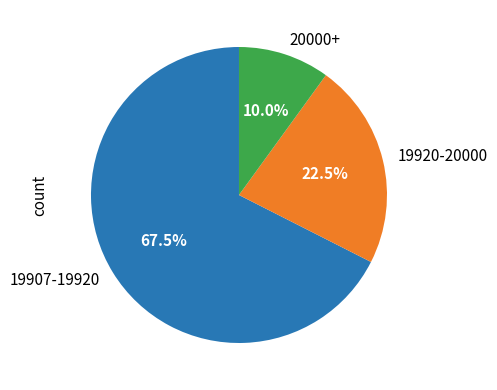

To the nearest percent, what is the average slice percentage?

33%